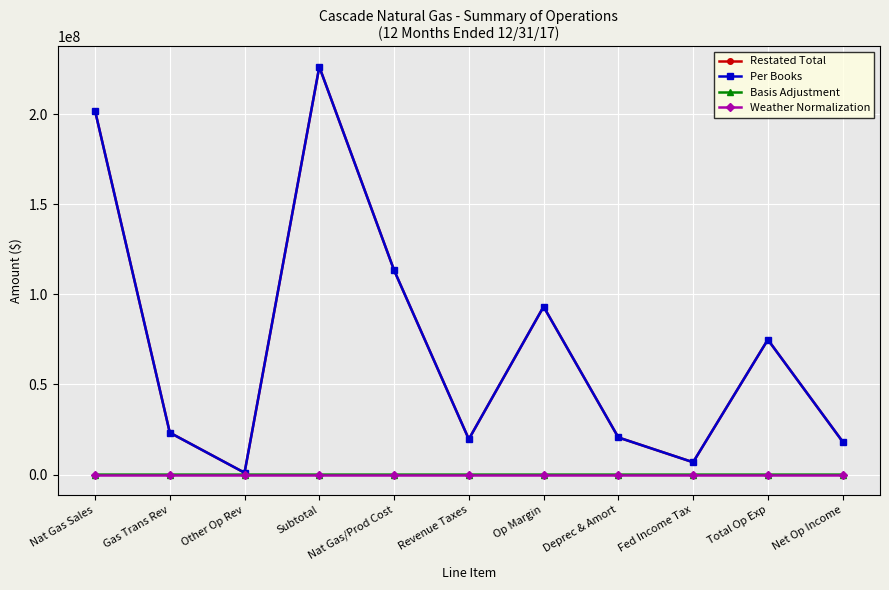

Which category has the lowest value in the Restated Total series?

Other Op Rev